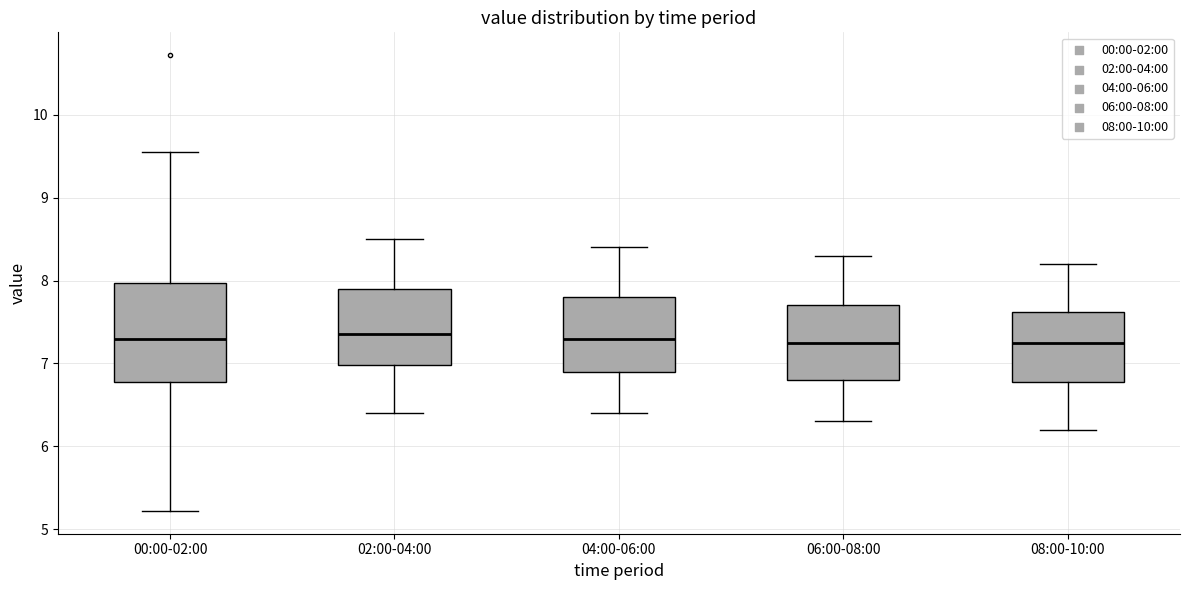

Where does the lower whisker of the box for 04:00-06:00 end on the y-axis? The values are not printed on the chart, so give them approximately, as read against the axis.

6.4